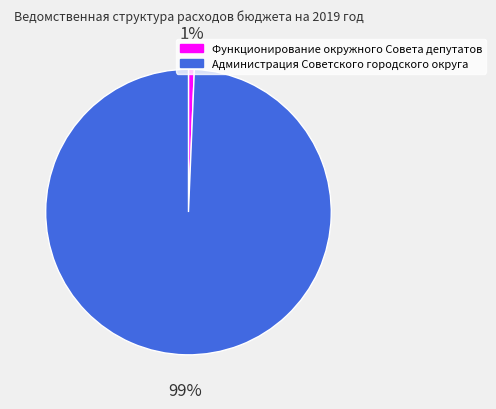

To the nearest percent, what percentage of the pie is Функционирование окружного Совета депутатов?

1%